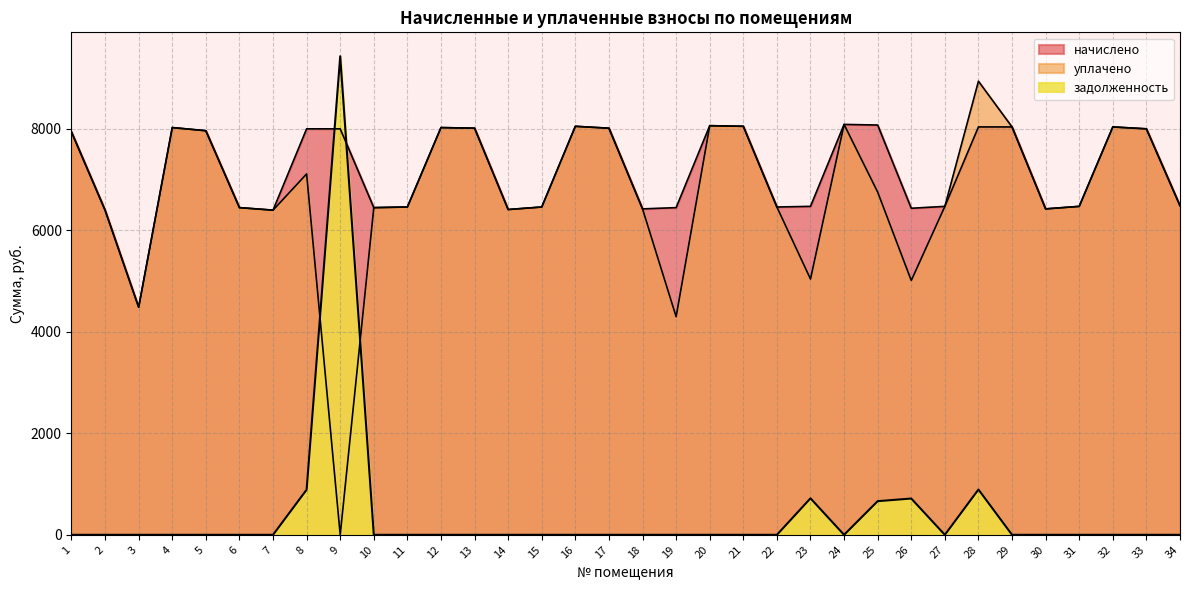

Which series has the widest spread of values?

задолженность